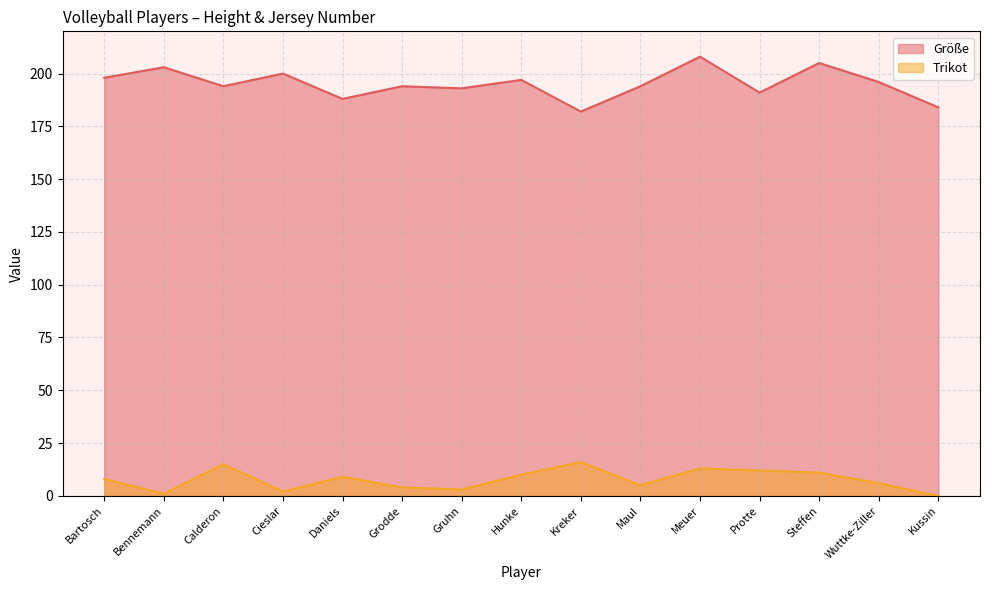

What position from the right is Grodde?

10